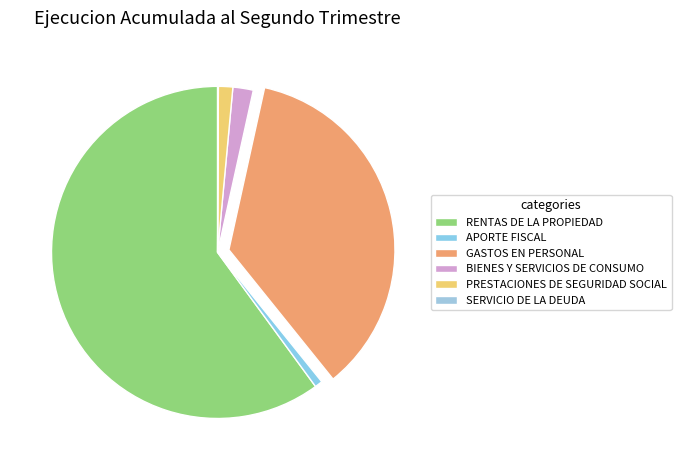

Which category has the smallest portion of the pie?

SERVICIO DE LA DEUDA